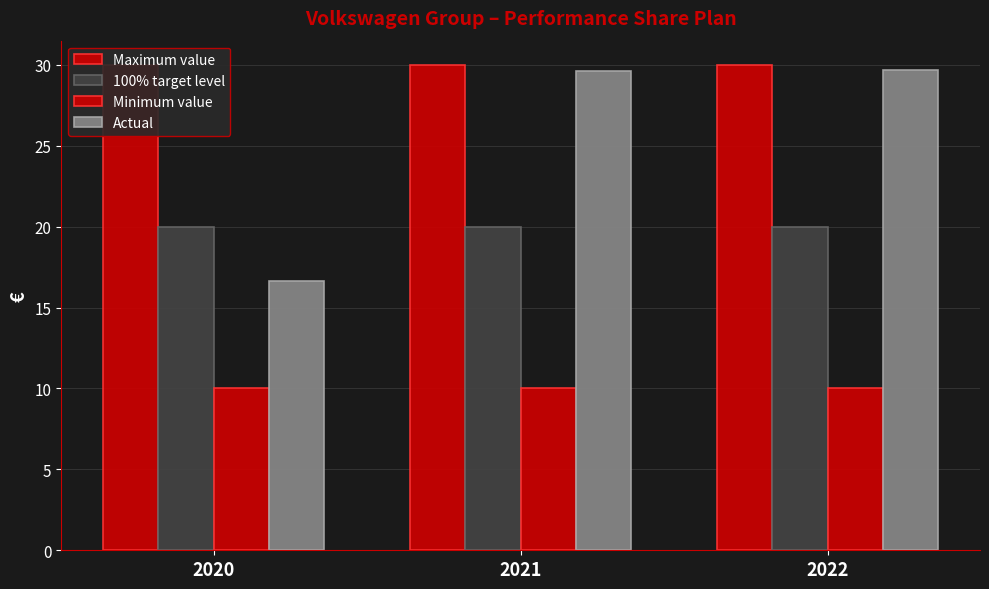

Does the chart contain any negative values?

No